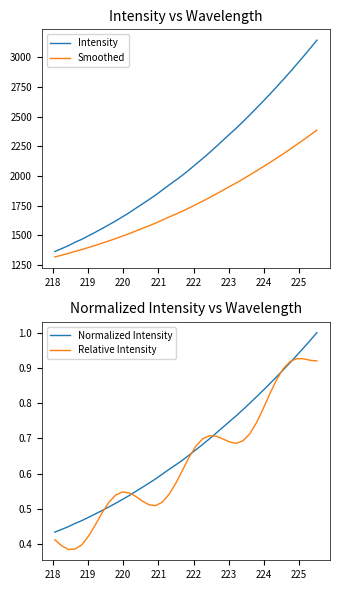

At how many categories does at least one series exceed 2225?

16